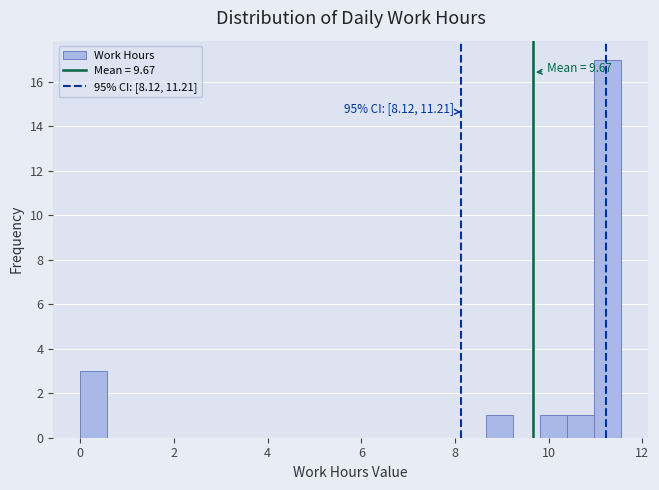

Read against the x-axis, roughly where is the centre of the tallest bar?

11.2